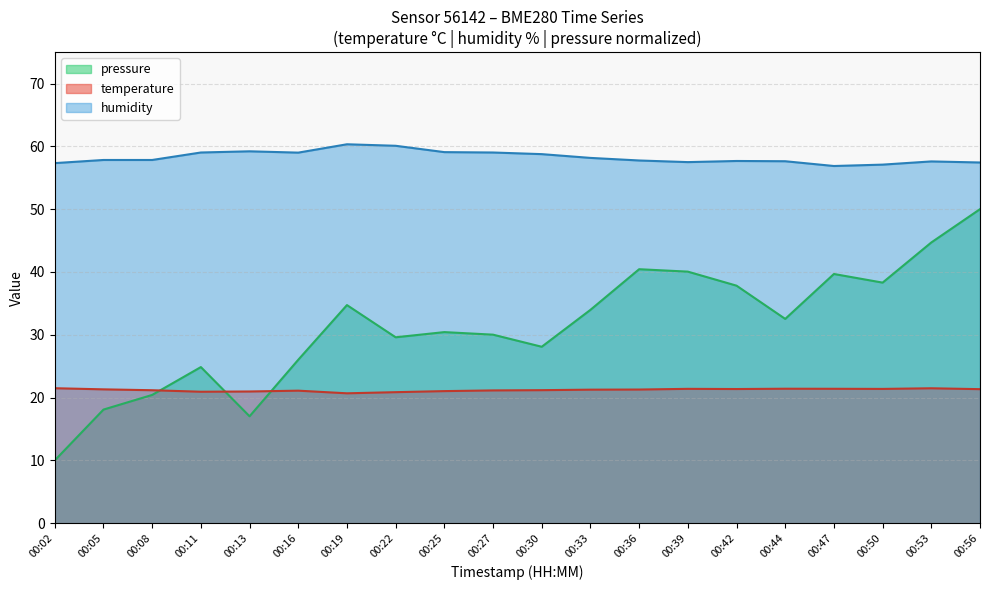

Count the number of data series in this chart.

3